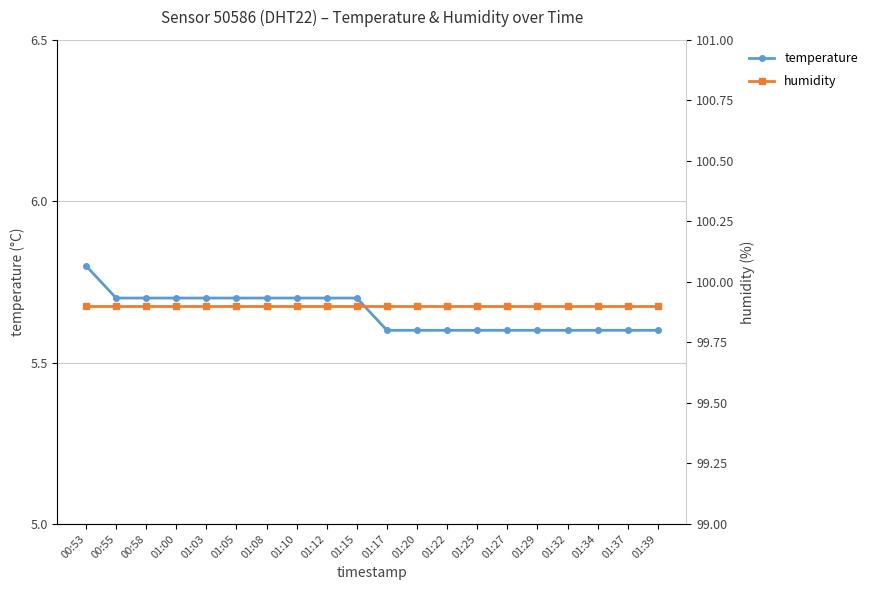

Is it true that humidity equals 99.9 at 01:00?

True